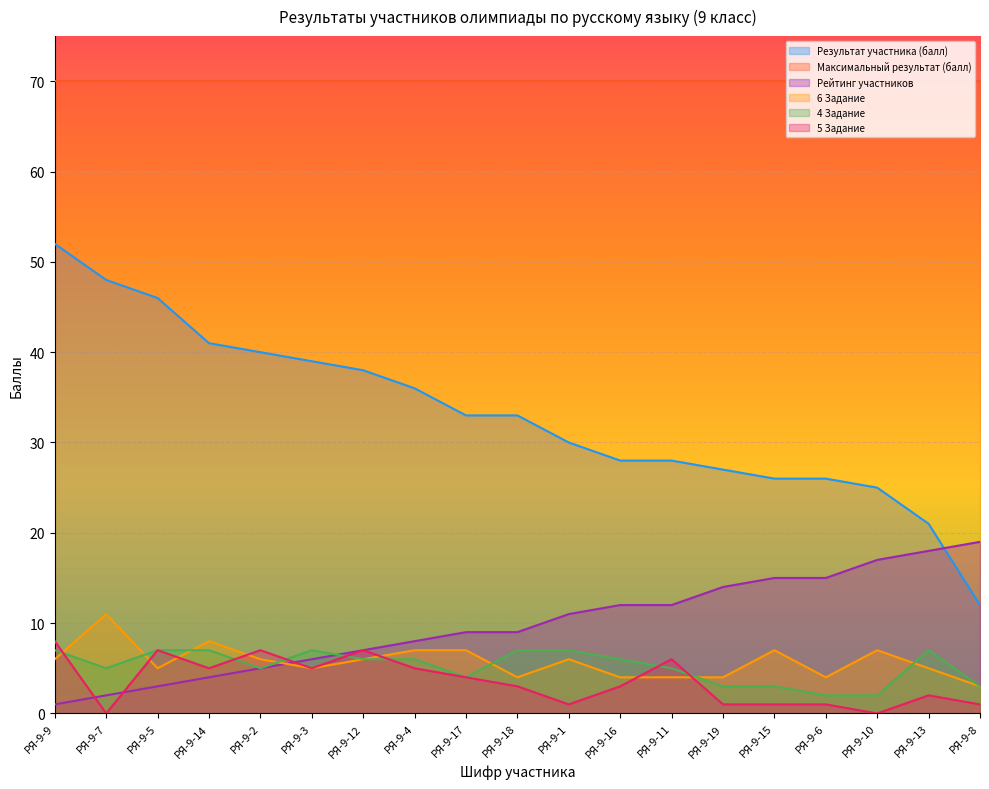

What is the difference between the 4 Задание values at РЯ-9-16 and РЯ-9-3?

1